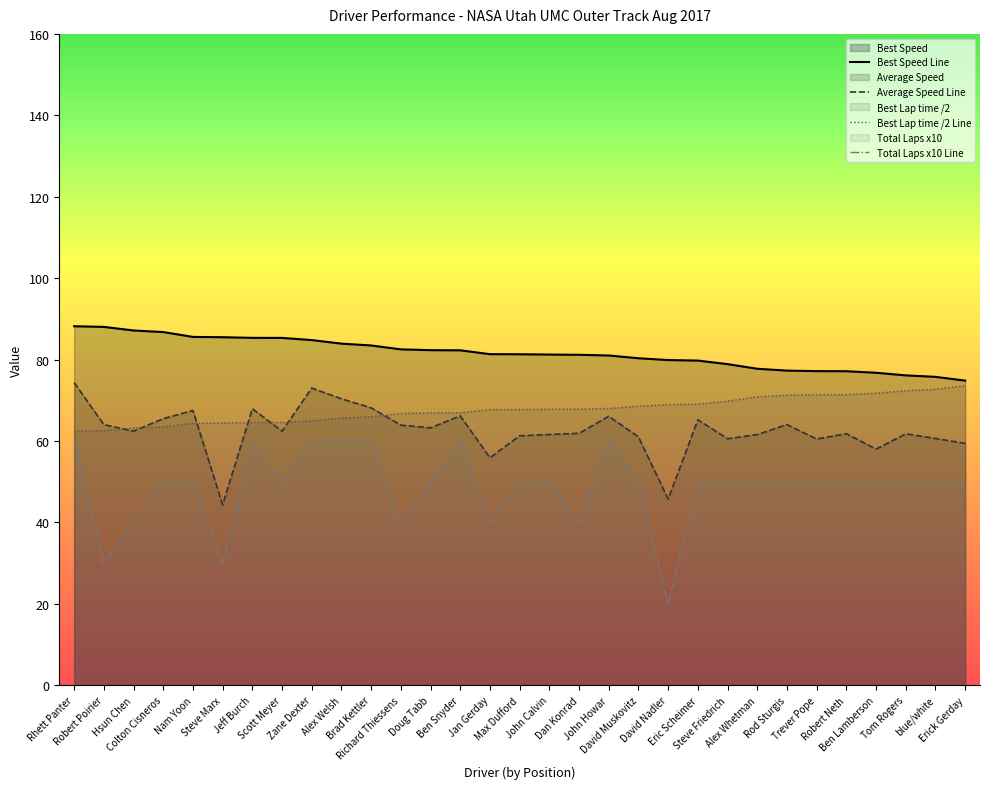

Which has a higher value, Dan Konrad or Ben Snyder?

Ben Snyder